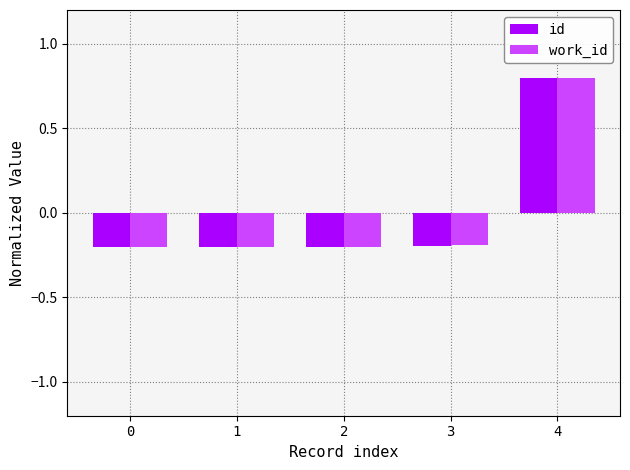

Between 3 and 4, which series saw the biggest shift?

id